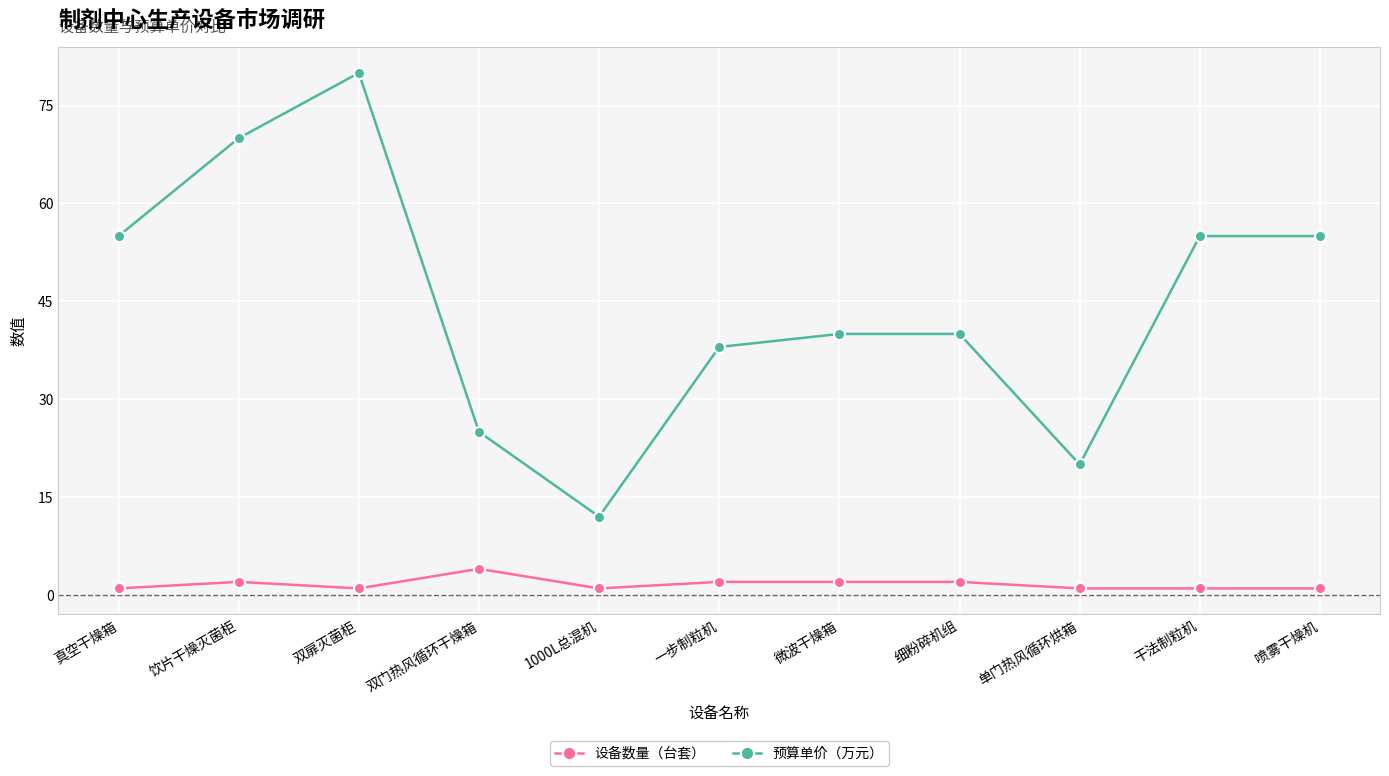

The 预算单价（万元） series shows 12 at 1000L总混机. True or false?

True